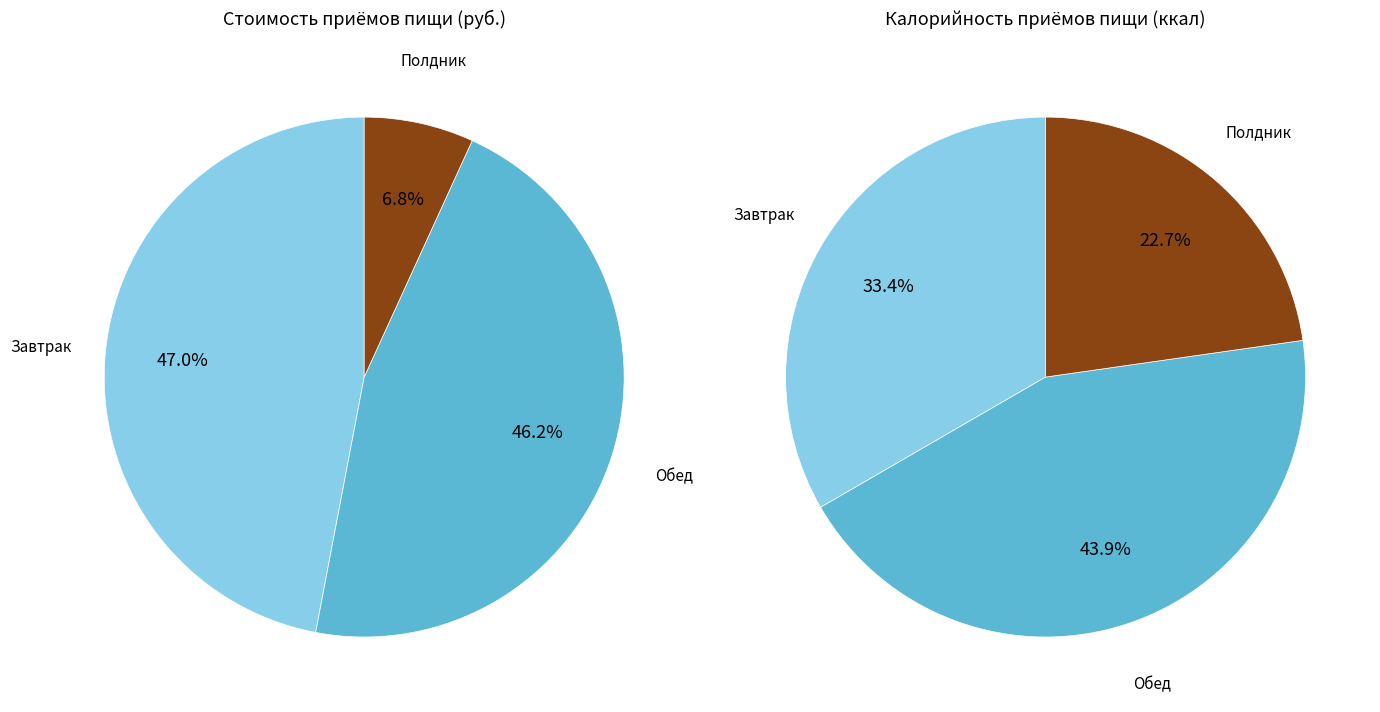

Which category has the biggest portion of the pie?

Завтрак